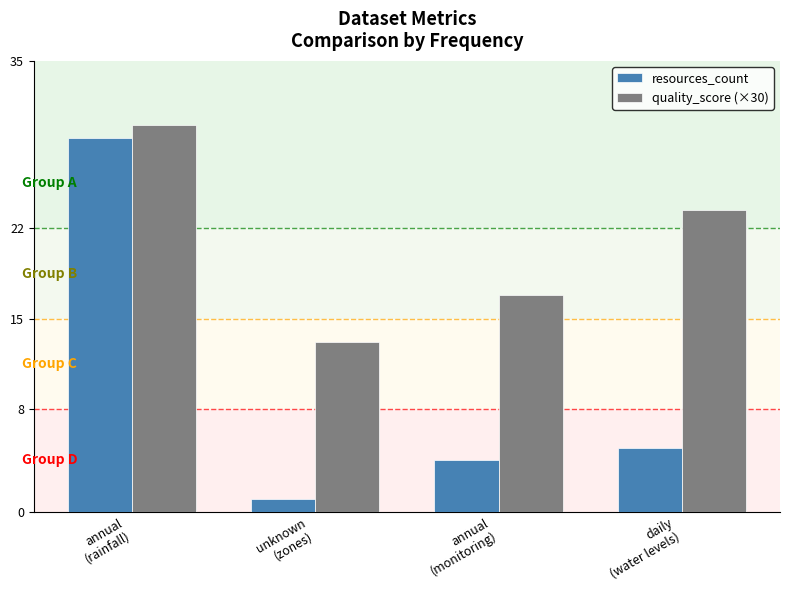

What is the sum of the quality_score (×30) values at daily
(water levels) and annual
(rainfall)?

53.4